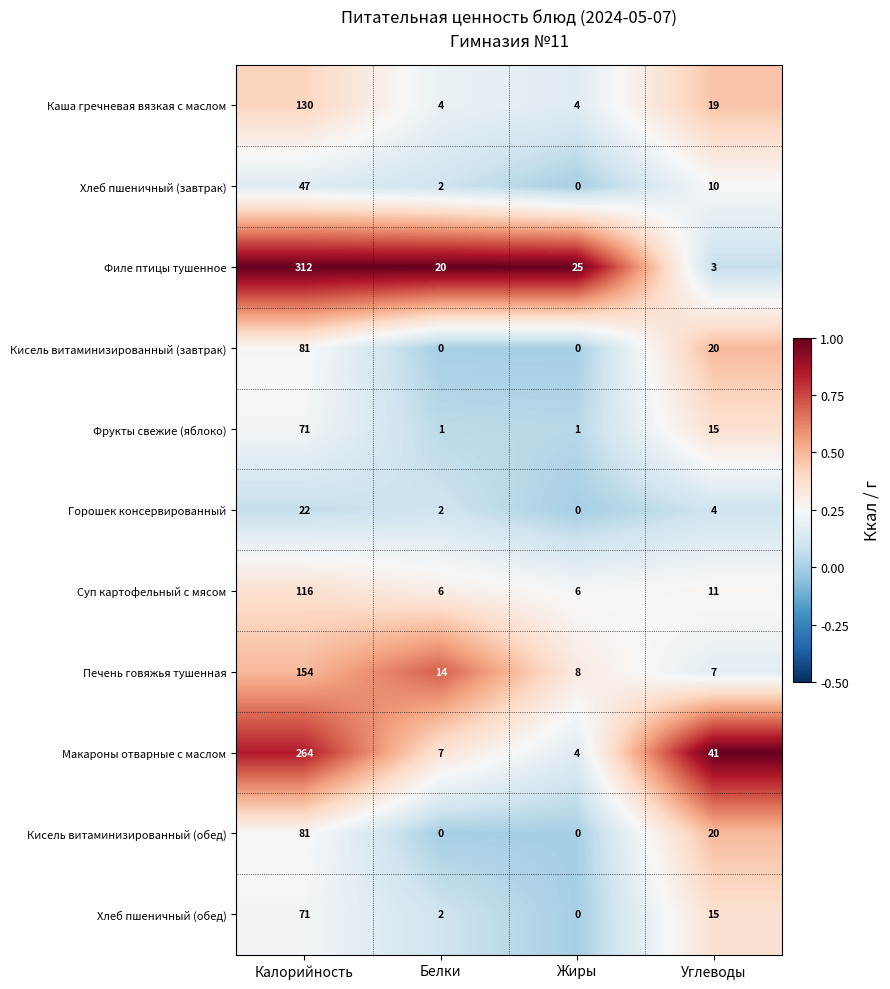

At how many categories does at least one series exceed 0?

4